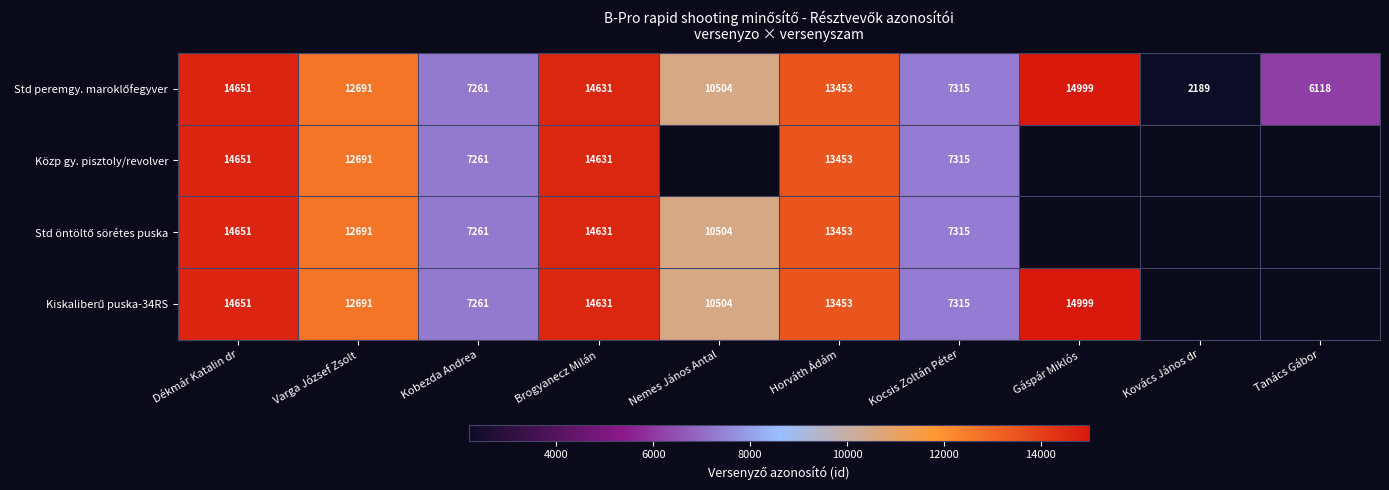

At which category is the sum across all series the highest?

Dékmár Katalin dr